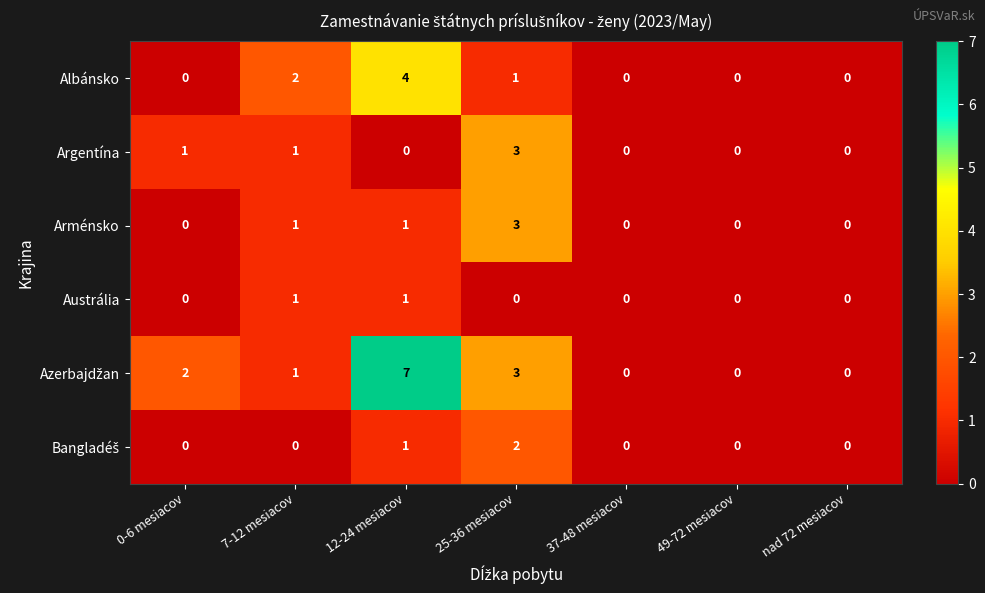

Is it true that Argentína equals 1 at 7-12 mesiacov?

True